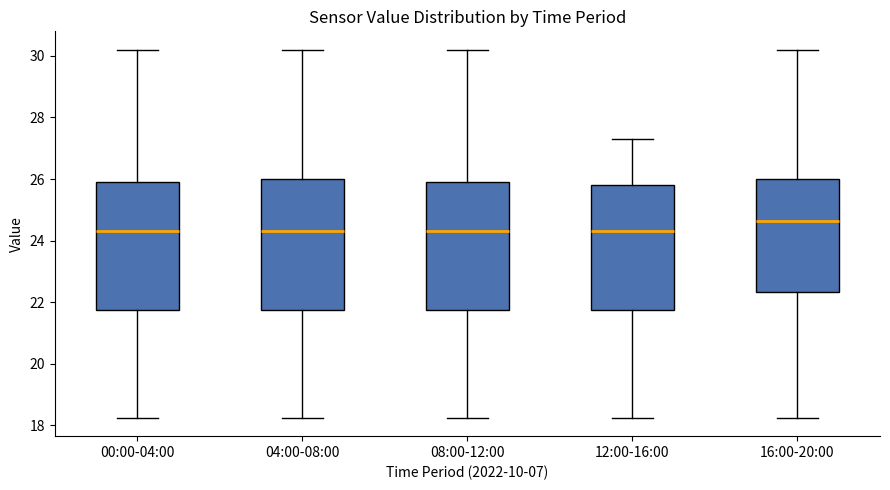

Reading left to right, transcribe this box plot: for each box, give where its median line is, the range the box spans, and where its two whiskers end, as read against the y-axis. The values are not printed on the chart, so give them approximately, as read against the axis.

00:00-04:00: median 24.4, box 21.8 to 26.0, whiskers 18.2 to 30.2
04:00-08:00: median 24.4, box 21.8 to 26.0, whiskers 18.2 to 30.2
08:00-12:00: median 24.4, box 21.8 to 26.0, whiskers 18.2 to 30.2
12:00-16:00: median 24.4, box 21.8 to 25.8, whiskers 18.2 to 27.4
16:00-20:00: median 24.6, box 22.4 to 26.0, whiskers 18.2 to 30.2